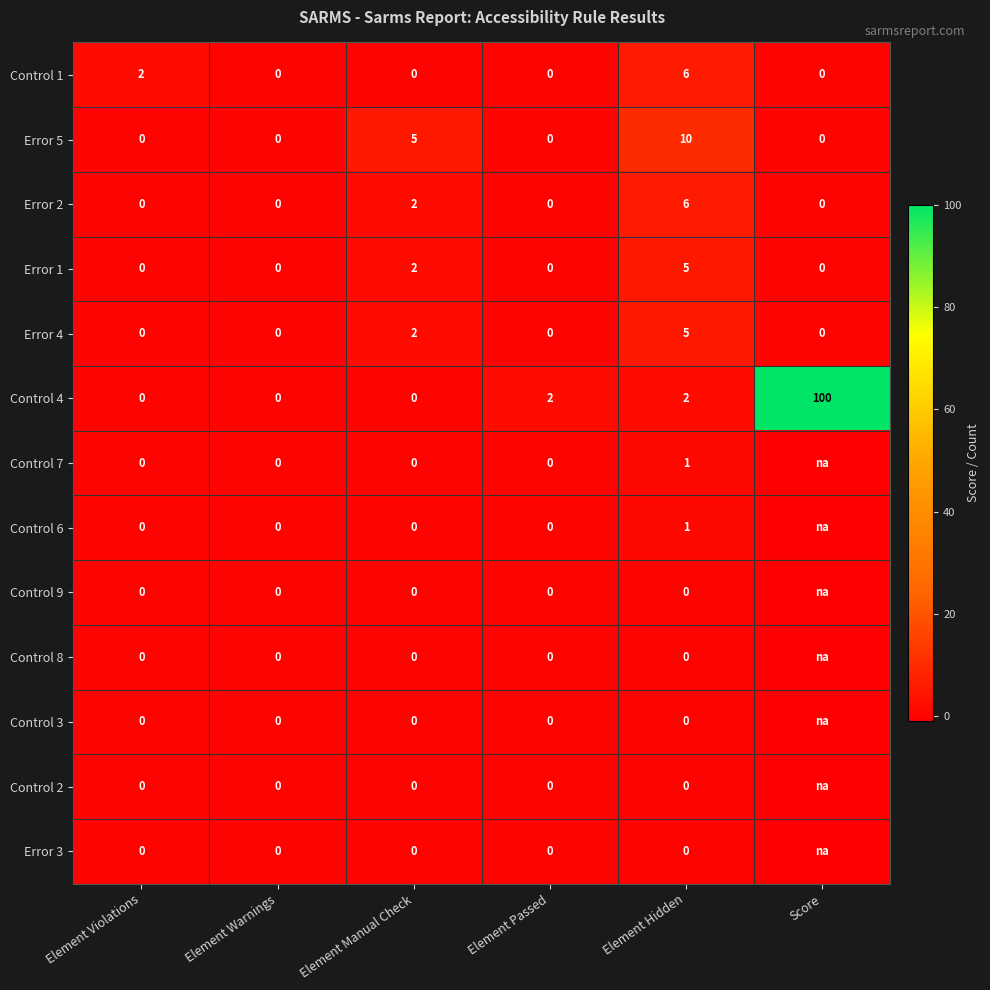

Where is Error 5 nearest to the value 5?

Element Manual Check